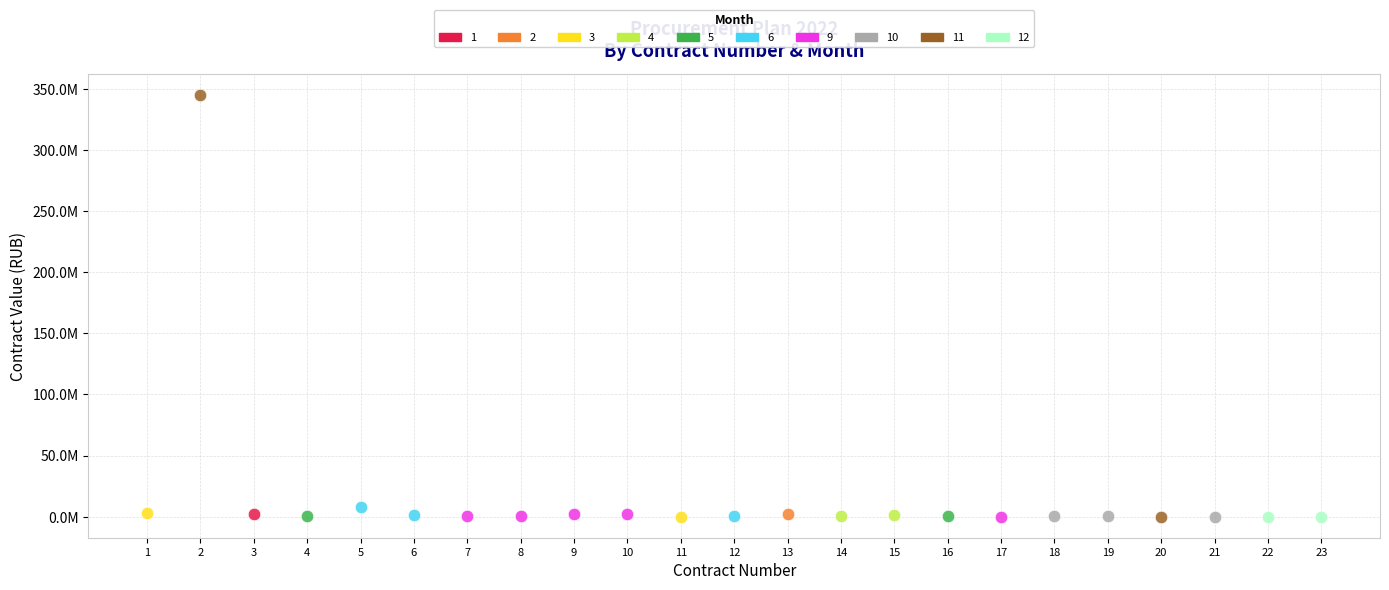

What are all the series names shown in the legend?

1, 2, 3, 4, 5, 6, 9, 10, 11, 12